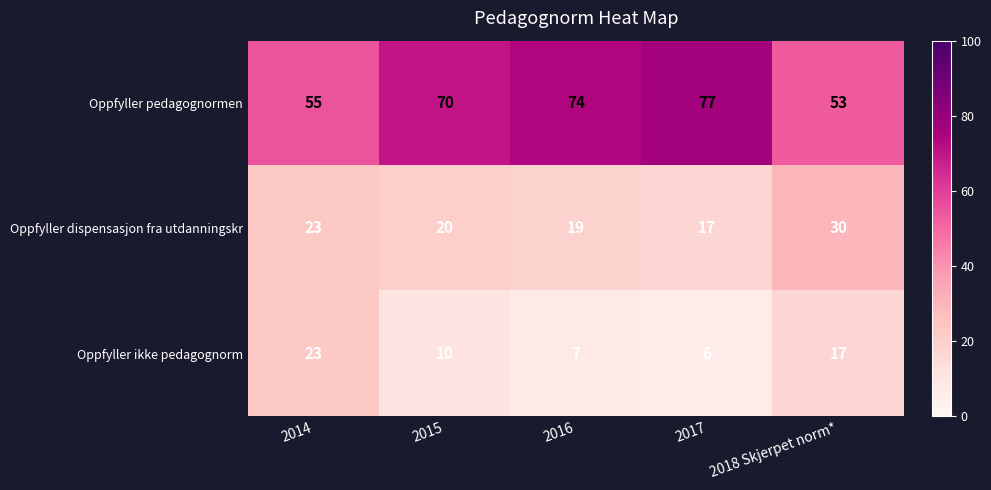

Count the number of data series in this chart.

3